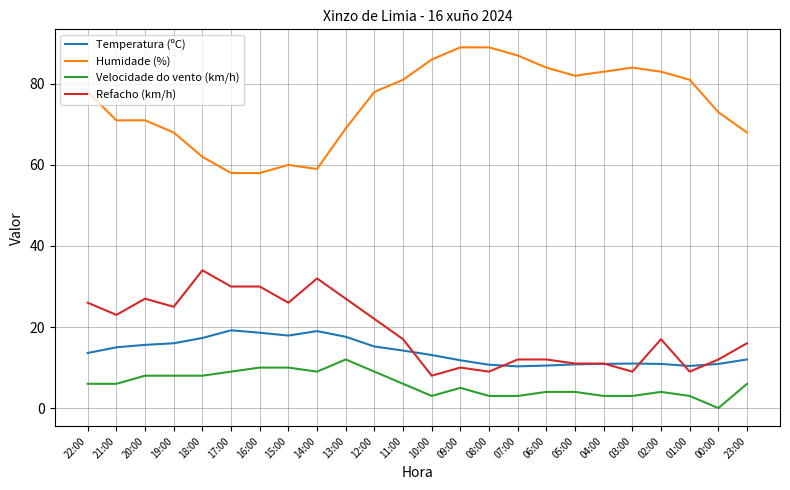

What is the minimum value for Humidade (%)?

58.0